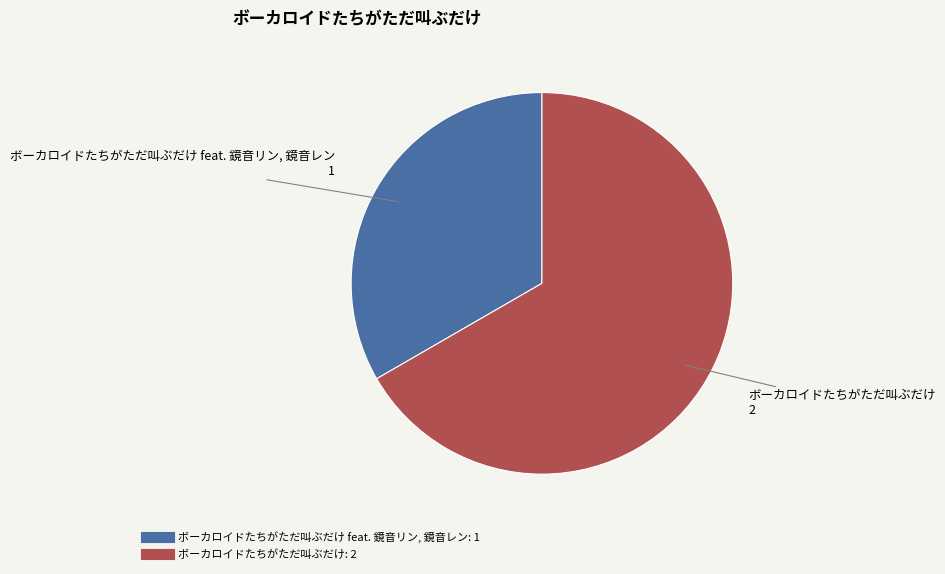

Is there a majority slice in this chart?

Yes